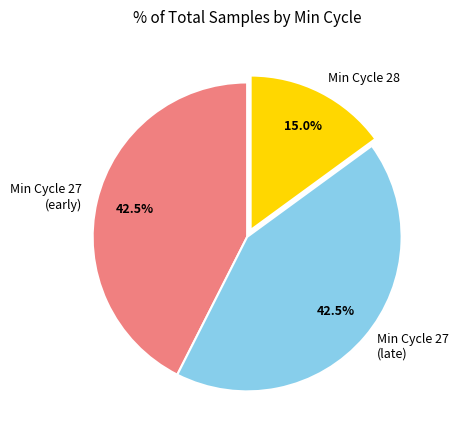

What percentage do Min Cycle 28 and Min Cycle 27 (late) together represent?

57.5%